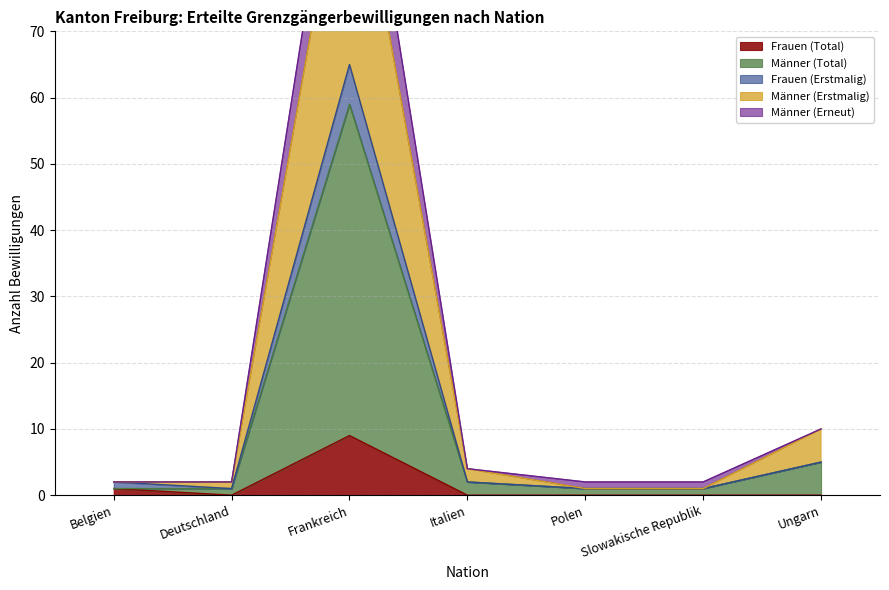

The Männer (Erstmalig) series shows 1 at Slowakische Republik. True or false?

False